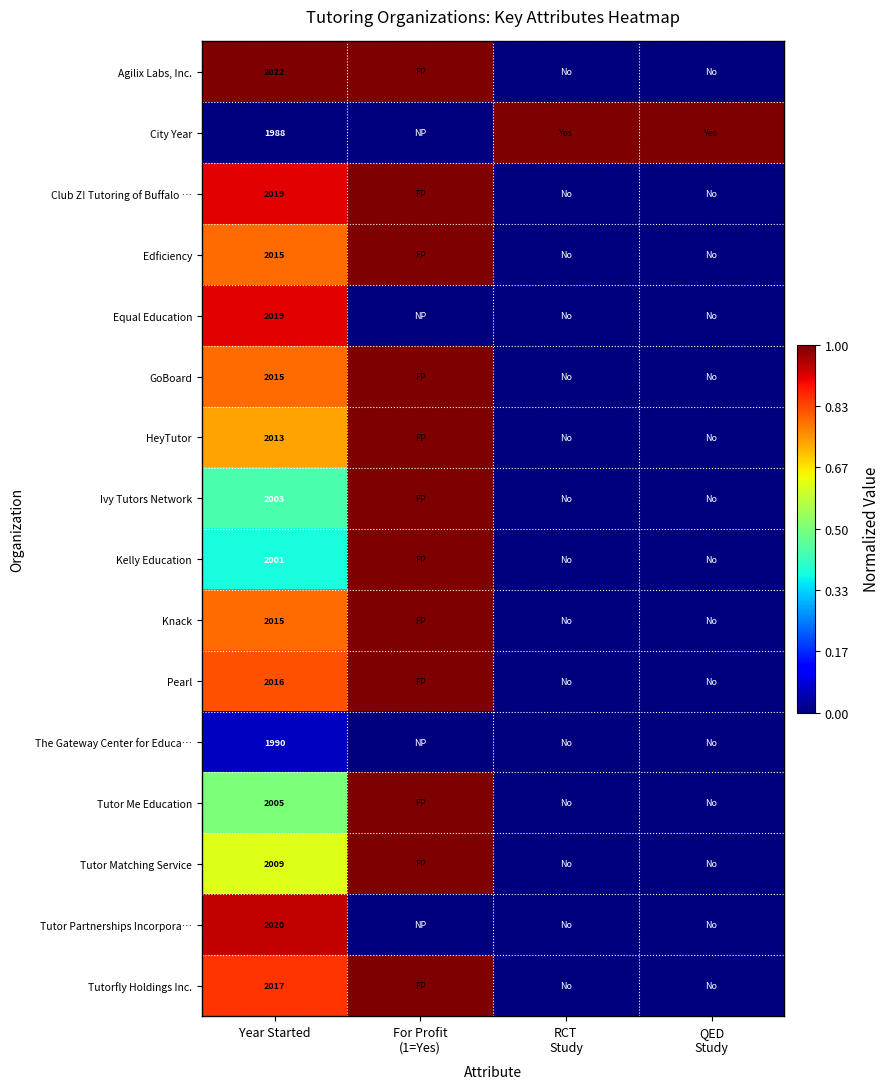

True or false: City Year has a value of 2819 at Year Started.

False